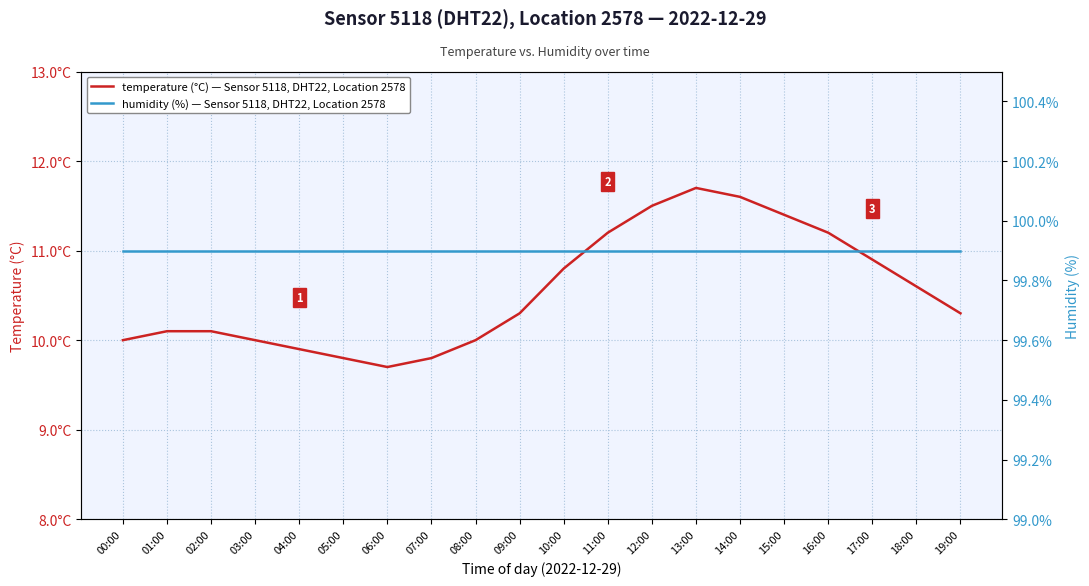

Reading right to left, what are all the values shown in this chart?

temperature (°C): 10.3	10.6	10.9	11.2	11.4	11.6	11.7	11.5	11.2	10.8	10.3	10.0	9.8	9.7	9.8	9.9	10.0	10.1	10.1	10.0
humidity (%): 99.9	99.9	99.9	99.9	99.9	99.9	99.9	99.9	99.9	99.9	99.9	99.9	99.9	99.9	99.9	99.9	99.9	99.9	99.9	99.9